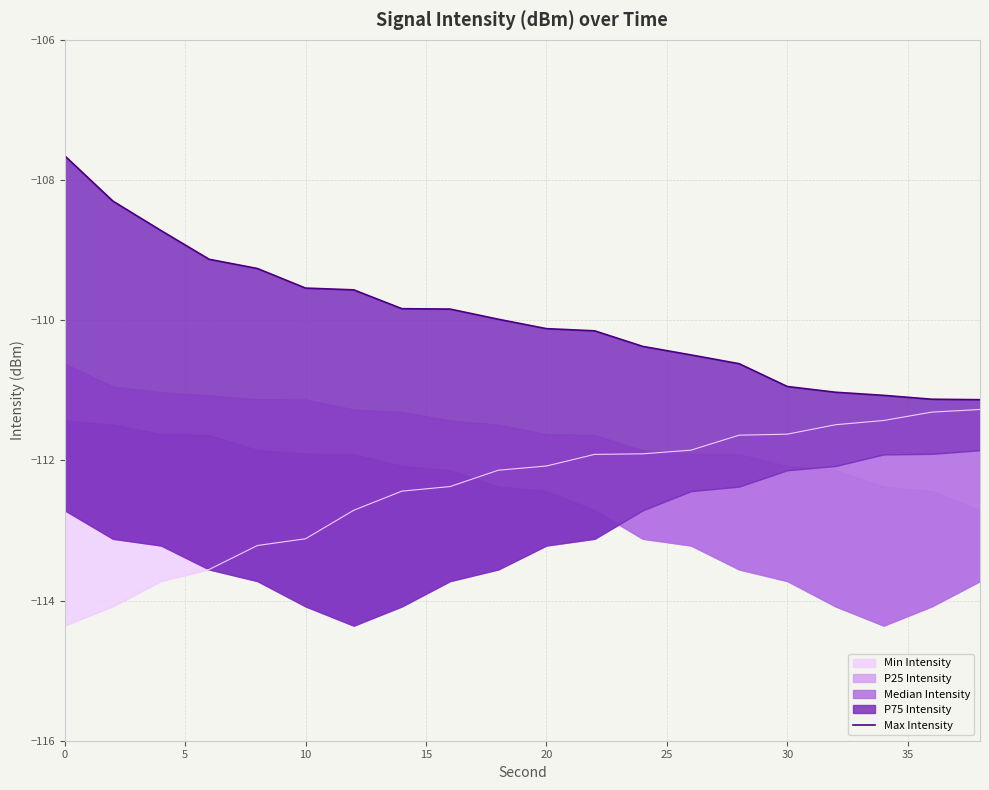

What is the difference between the maximum and minimum values?

3.5